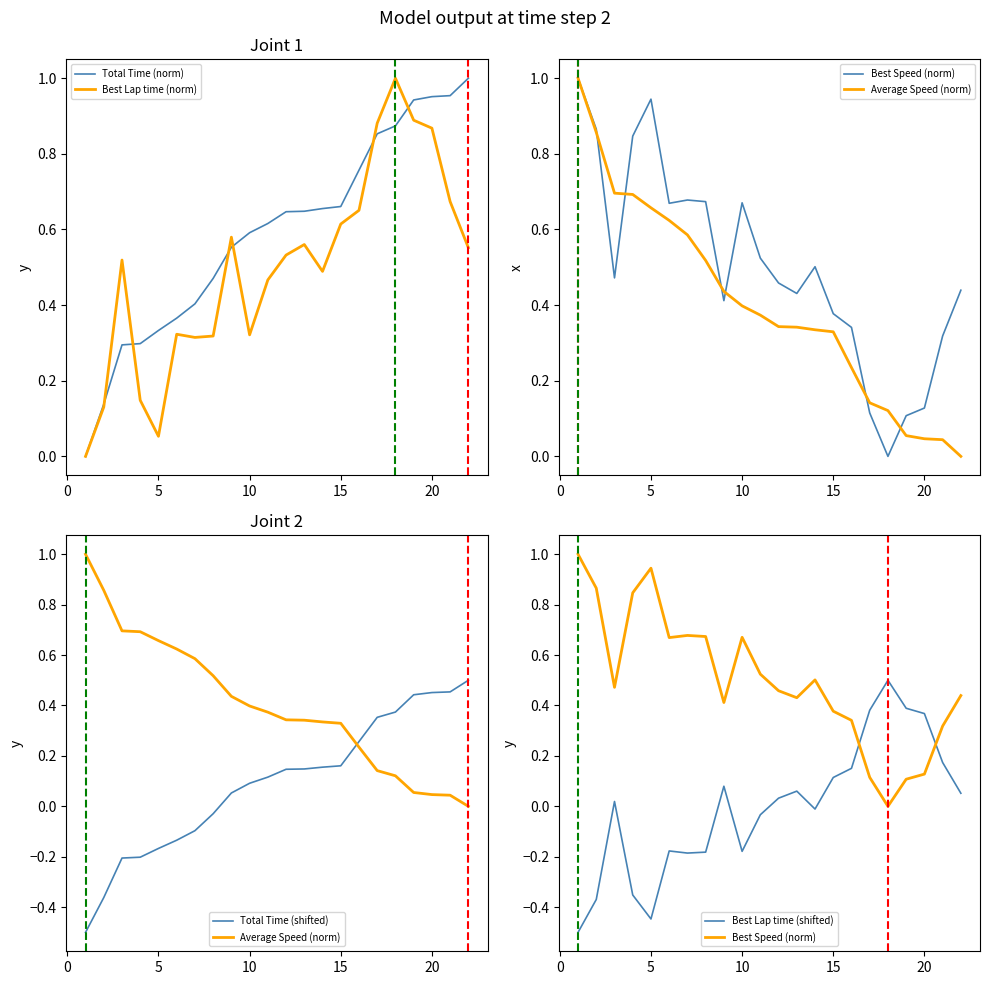

How many positive values does the Best Lap time (norm) series have?

21